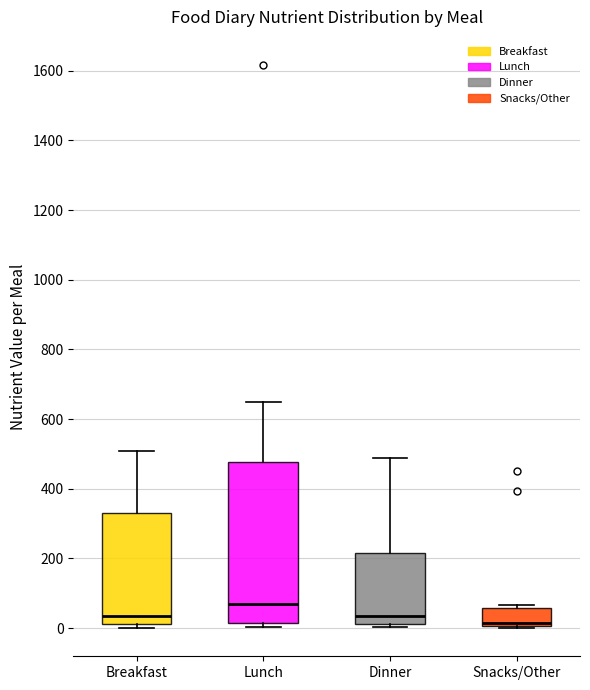

Reading left to right, transcribe this box plot: for each box, give where its median line is, the range the box spans, and where its two whiskers end, as read against the y-axis. The values are not printed on the chart, so give them approximately, as read against the axis.

Breakfast: median 40, box 20 to 340, whiskers 0 to 500
Lunch: median 60, box 20 to 480, whiskers 0 to 640
Dinner: median 40, box 20 to 220, whiskers 0 to 480
Snacks/Other: median 20, box 0 to 60, whiskers 0 to 60 (just above the box's upper edge)